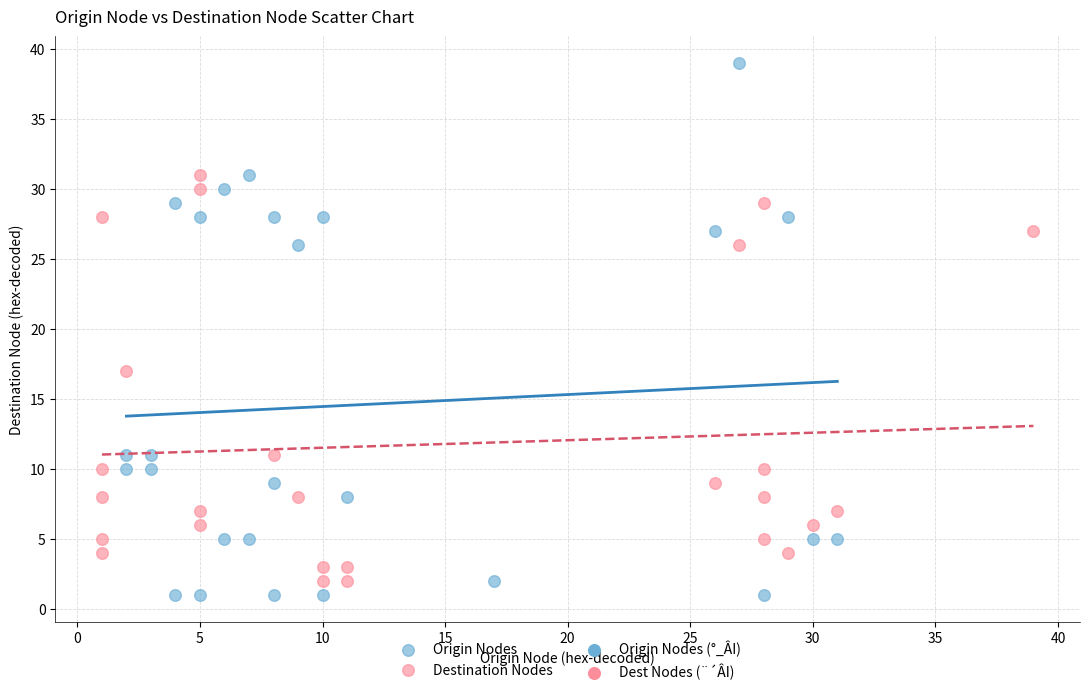

Which series has the widest spread of Y values?

Origin Nodes